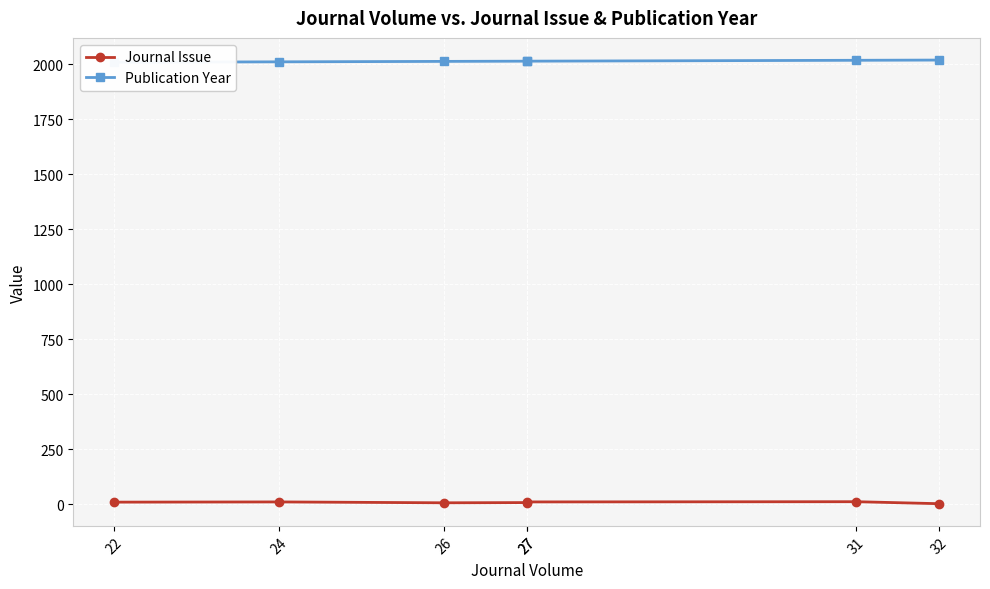

List the series in order of their peak value, highest first.

Publication Year, Journal Issue